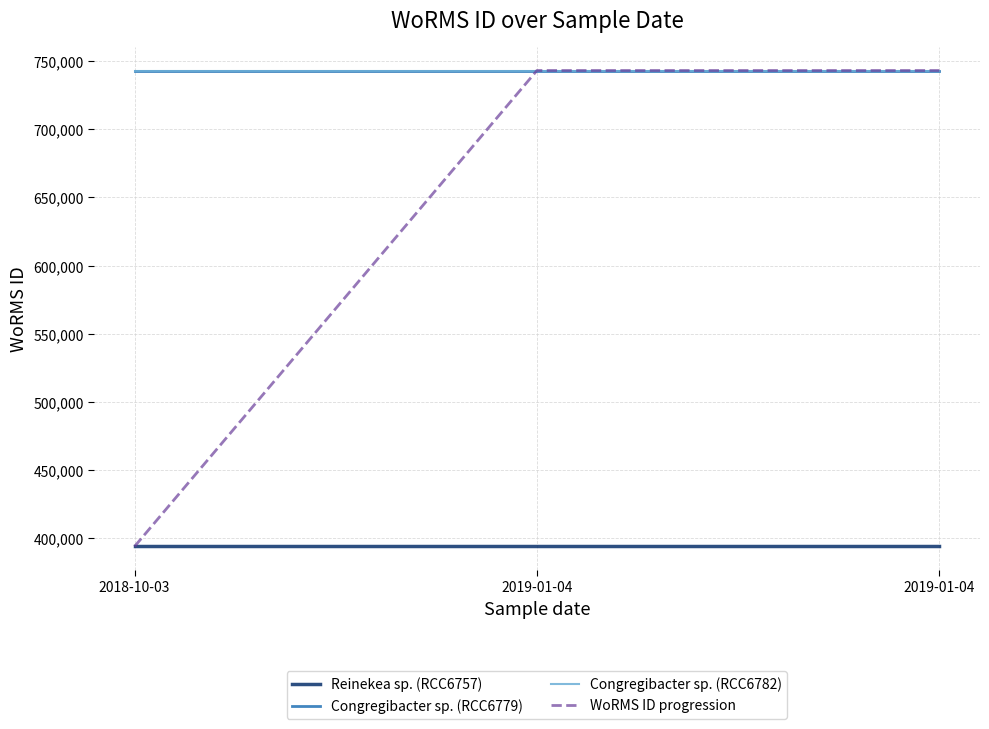

Does the chart have visible grid lines?

Yes